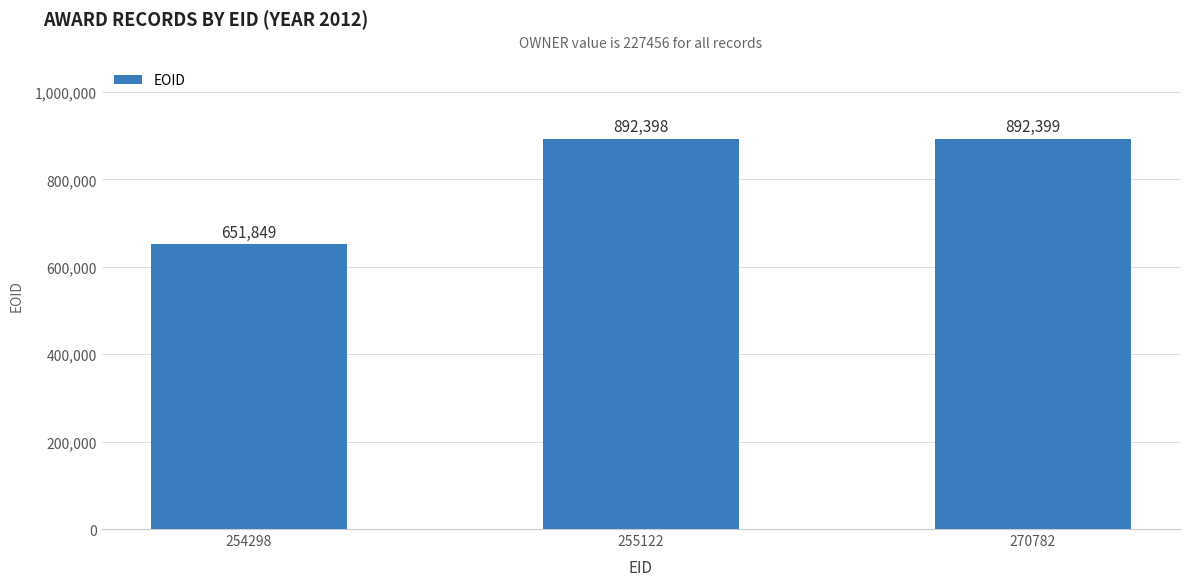

Reading right to left, transcribe all the data shown in this chart.

270782=892399	255122=892398	254298=651849